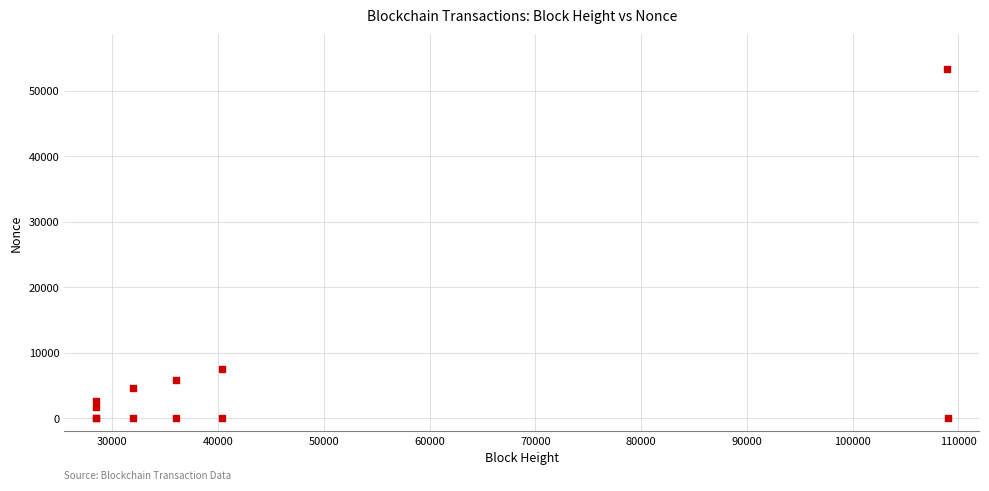

What Y value in the scatter plot is closest to 26646?

7514